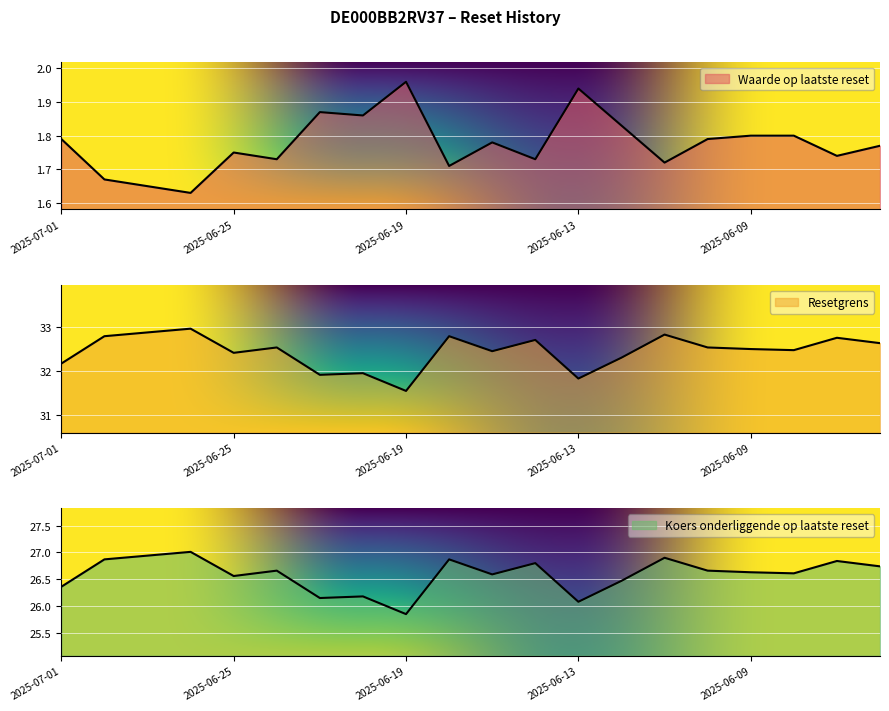

Where is the first local minimum for Resetgrens?

2025-06-25